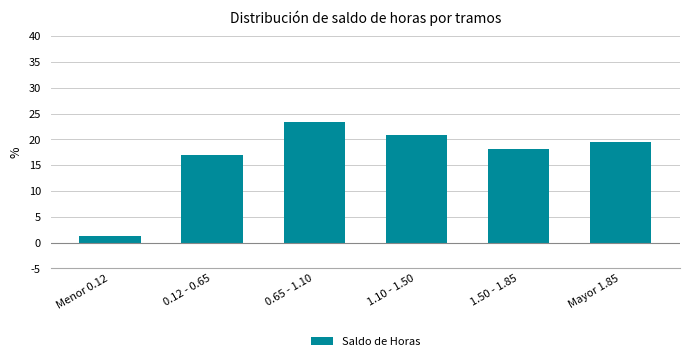

Reading left to right, extract all data points from this chart.

Menor 0.12=1.3	0.12 - 0.65=16.9	0.65 - 1.10=23.4	1.10 - 1.50=20.8	1.50 - 1.85=18.2	Mayor 1.85=19.5